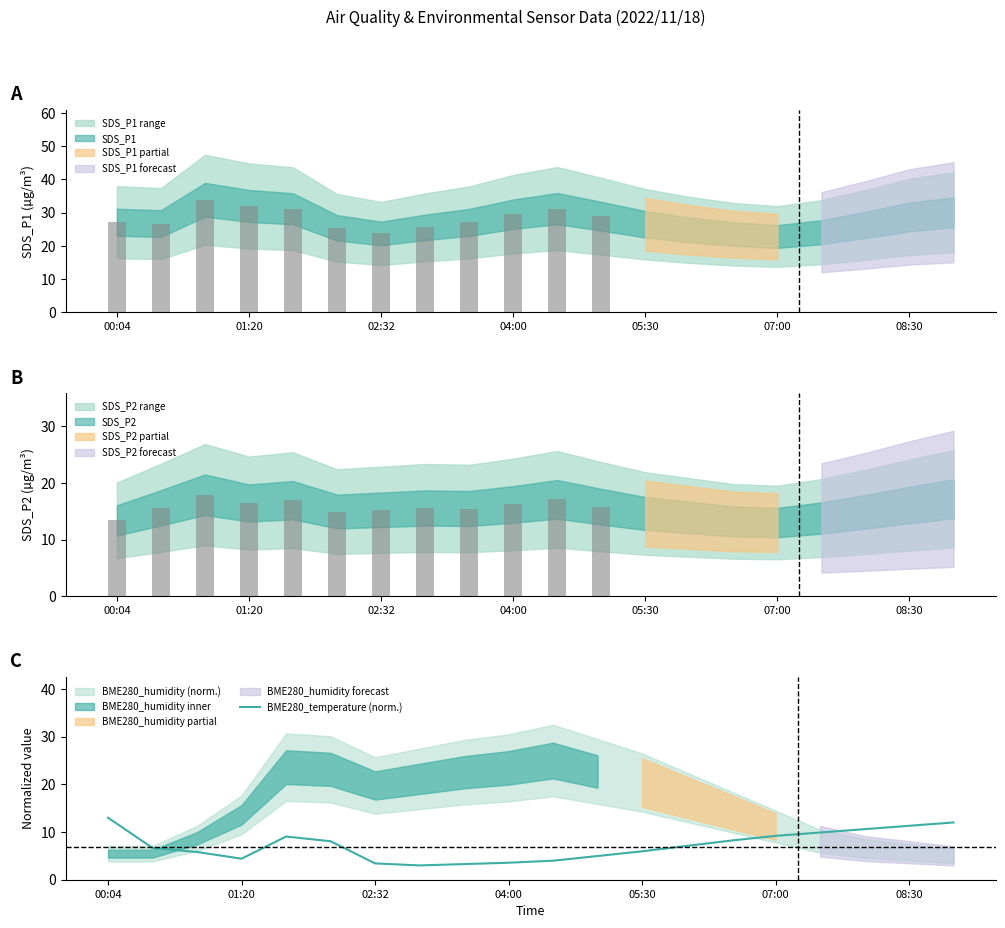

What is the smallest value displayed?

3.0